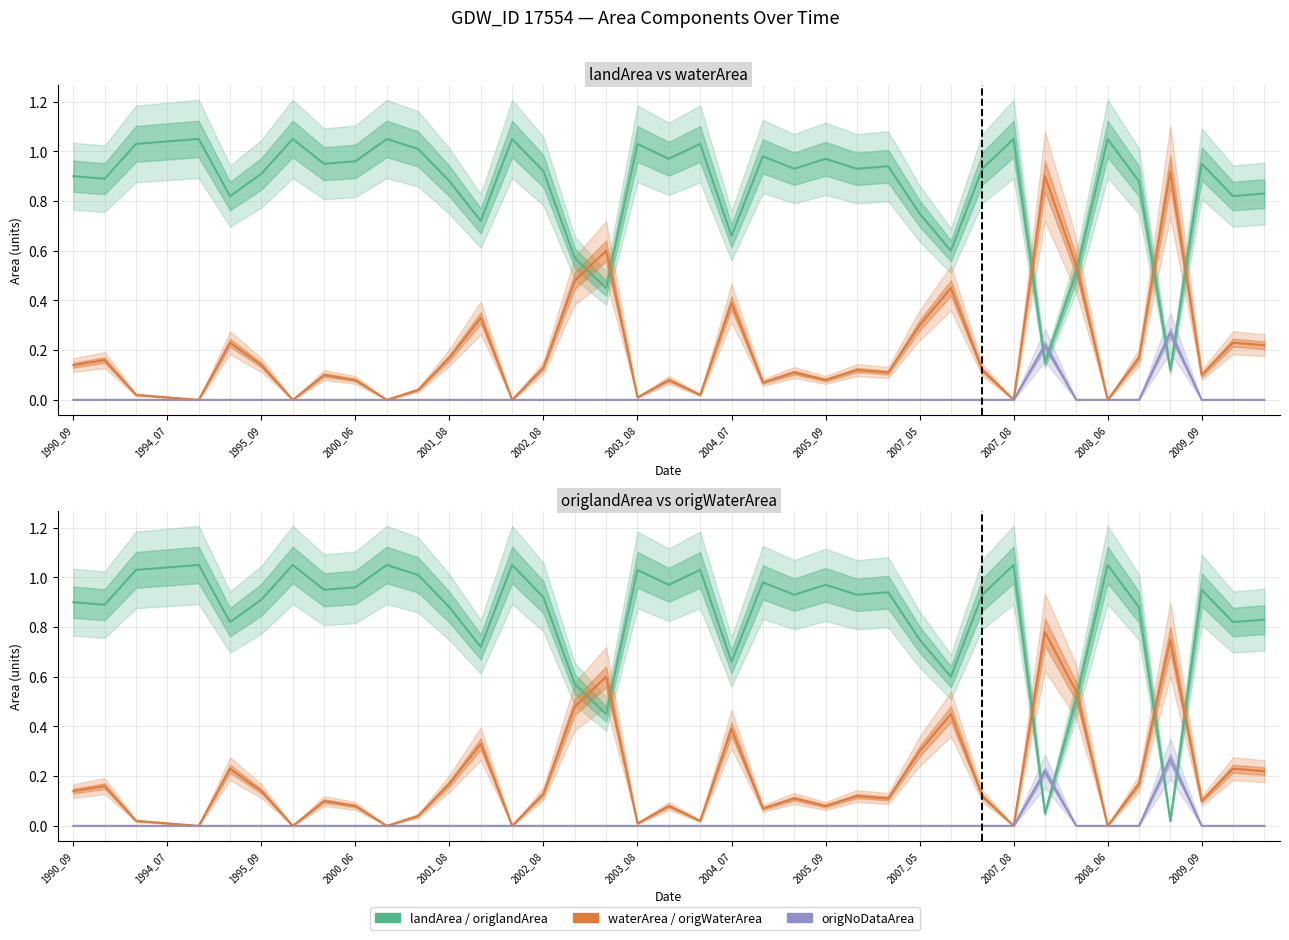

True or false: origWaterArea and origNoDataArea cross at least once.

False